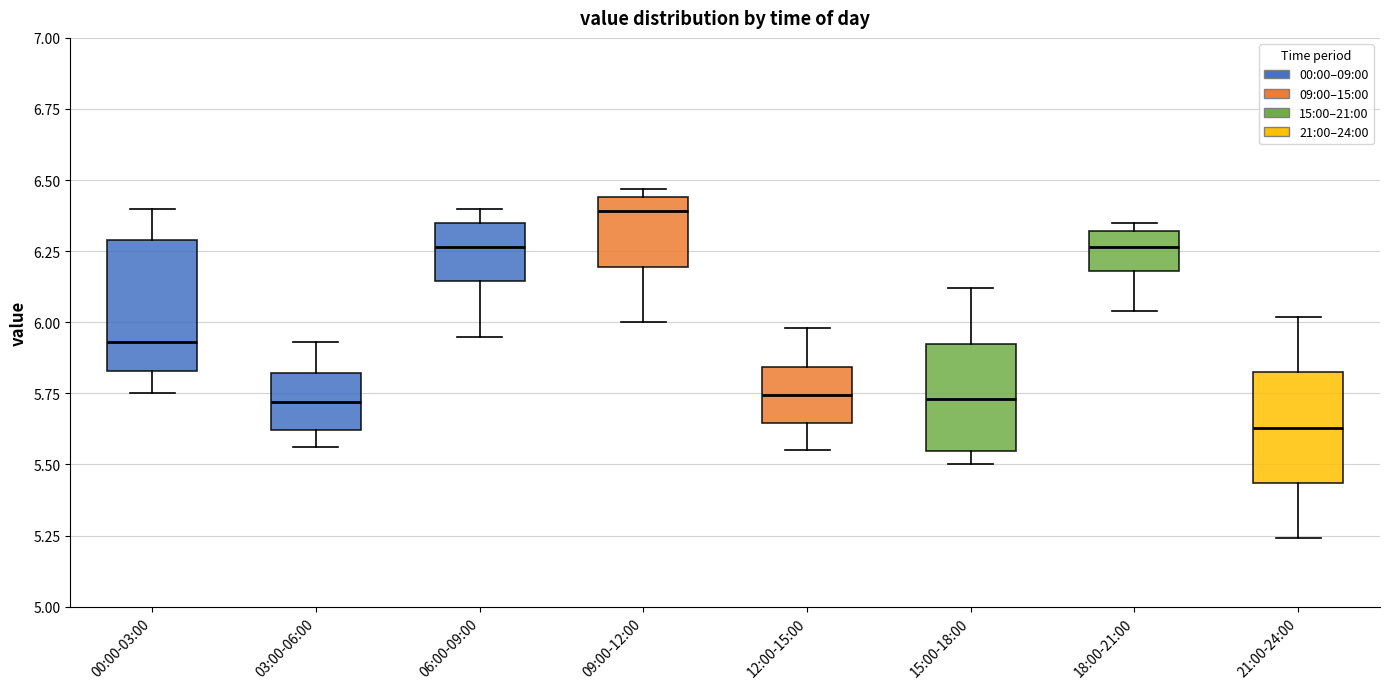

Which box has the highest median line?

09:00-12:00